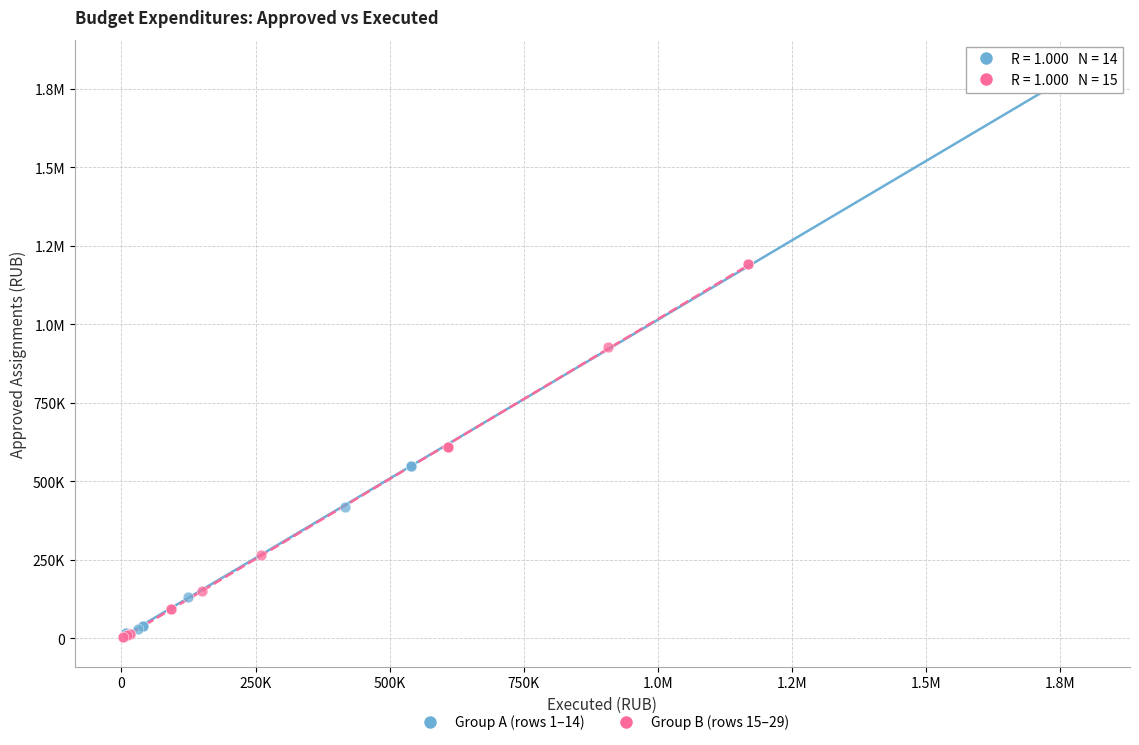

What are all the series names shown in the legend?

Group A (rows 1–14), Group B (rows 15–29)